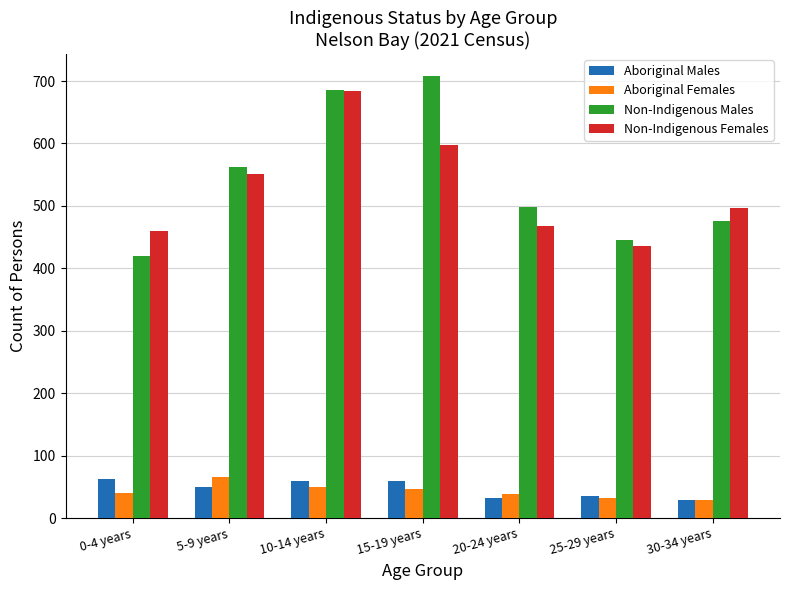

What is the total value across all series at 25-29 years?

948